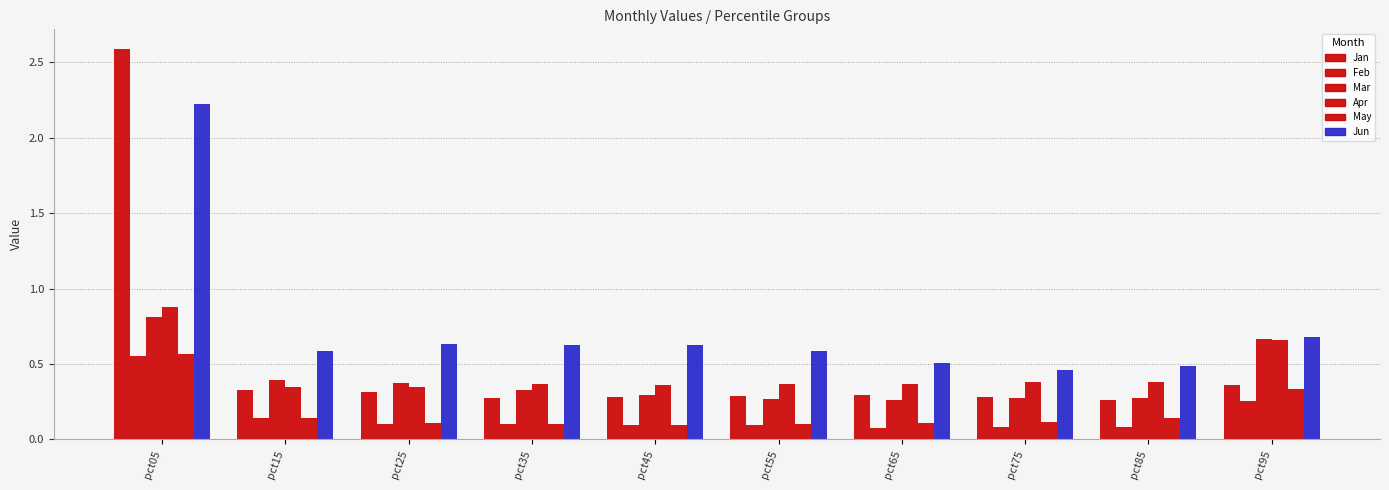

Which series has the widest spread of values?

Jan